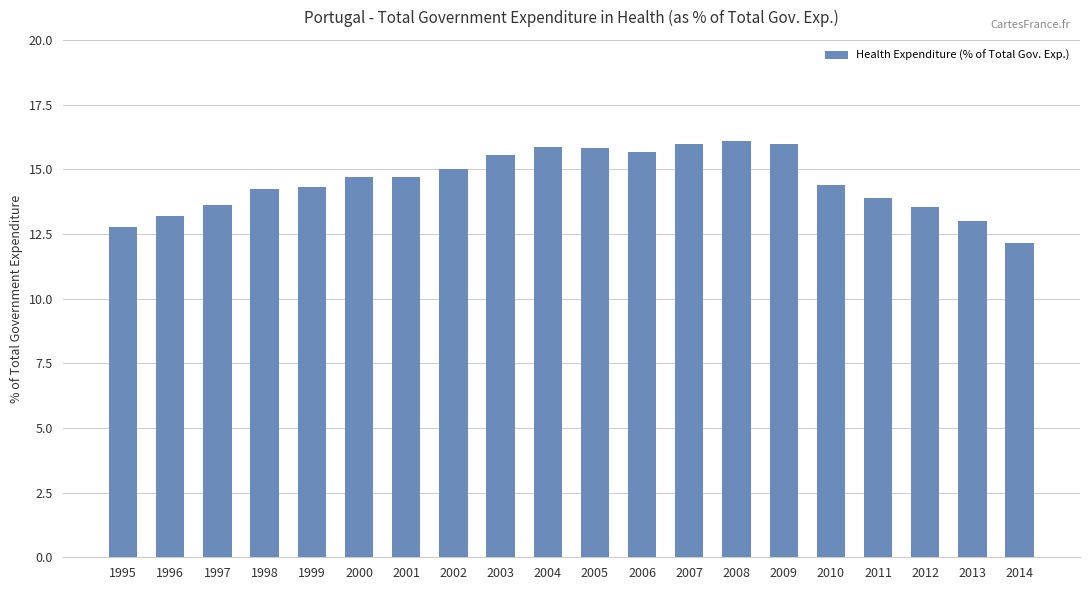

Which label corresponds to the smallest value in the chart?

2014